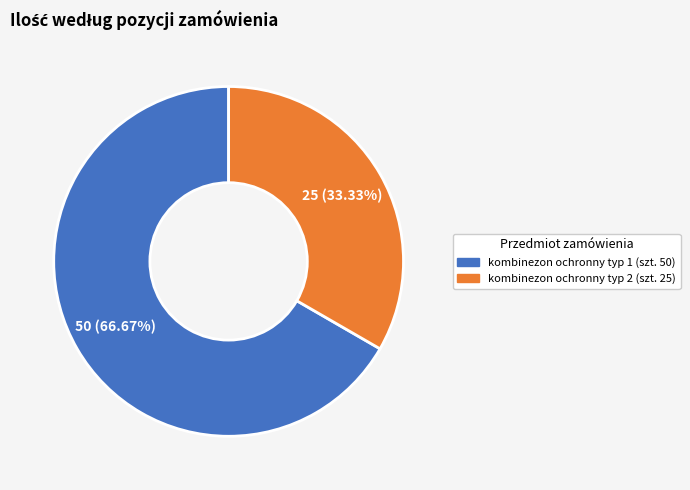

What is the ratio of the value at kombinezon ochronny typ 1 (szt. 50) to the value at kombinezon ochronny typ 2 (szt. 25)?

2.0